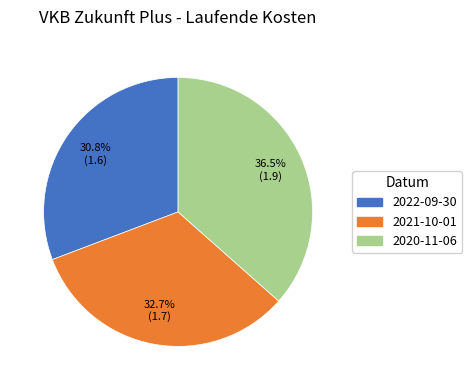

Which slice is the smallest?

2022-09-30